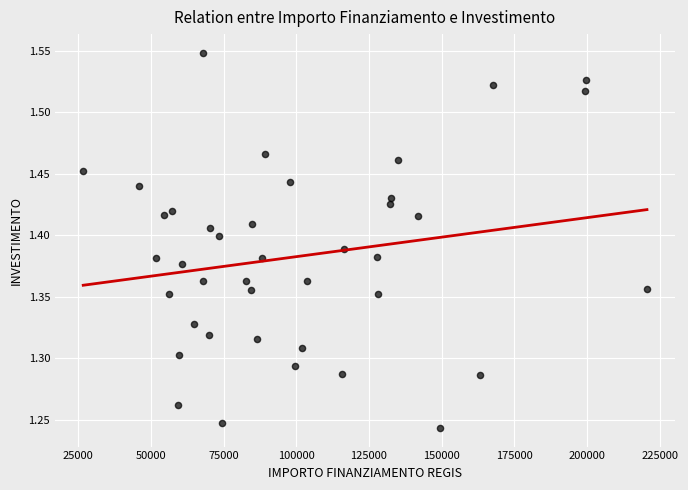

What is the range of X values (max minus min)?

193933.1